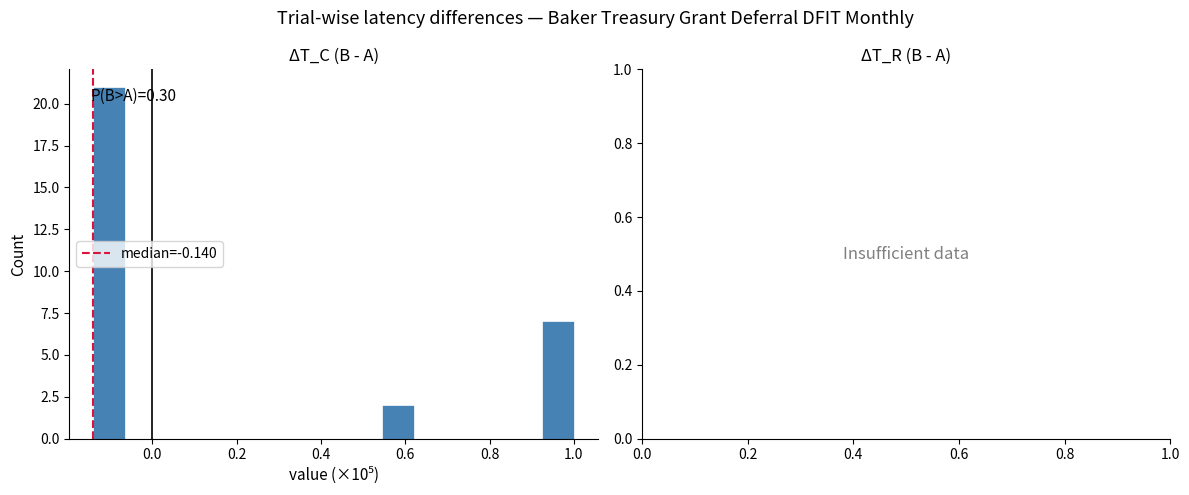

Around what value on the x-axis is the tallest bar? Give the approximate position of its centre, as read against the axis.

-0.10